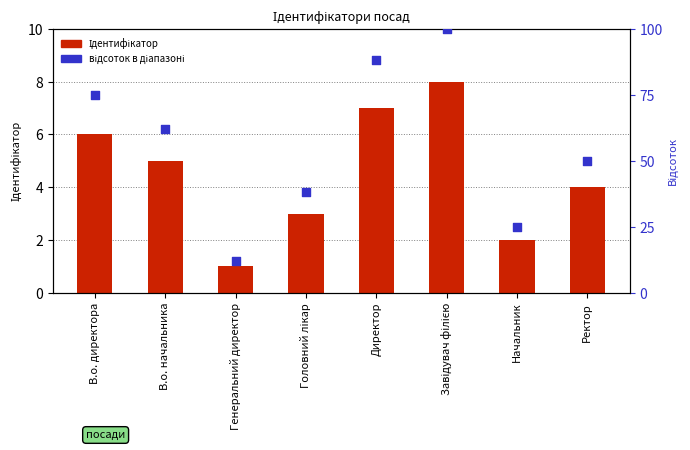

What are all the series names shown in the legend?

Ідентифікатор, відсоток в діапазоні